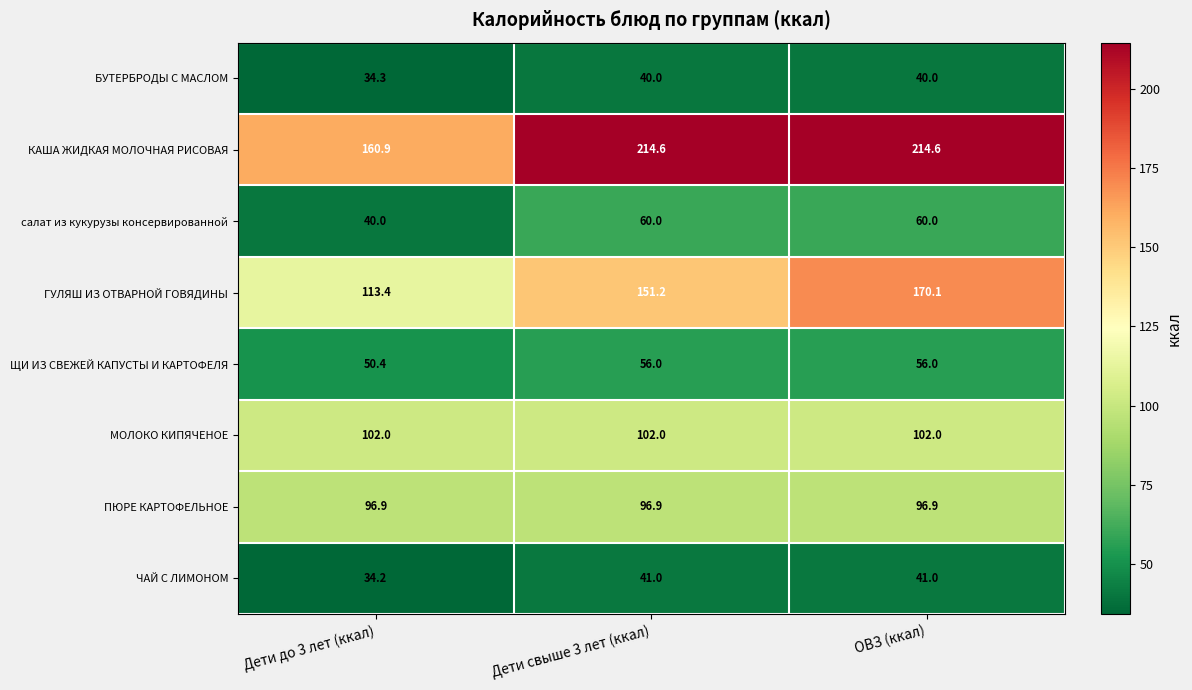

The ЩИ ИЗ СВЕЖЕЙ КАПУСТЫ И КАРТОФЕЛЯ series shows 56.0 at Дети свыше 3 лет (ккал). True or false?

True